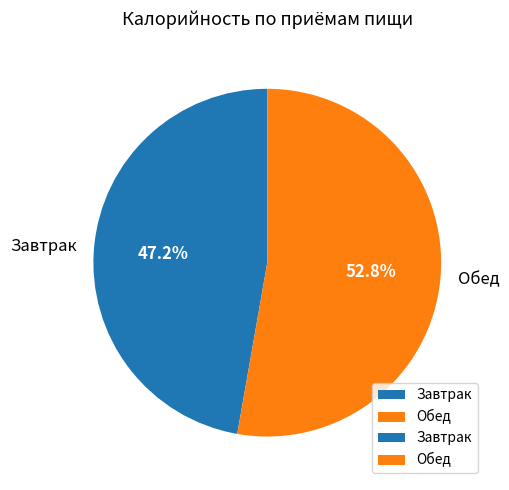

Does Обед account for over 50% of the chart?

Yes